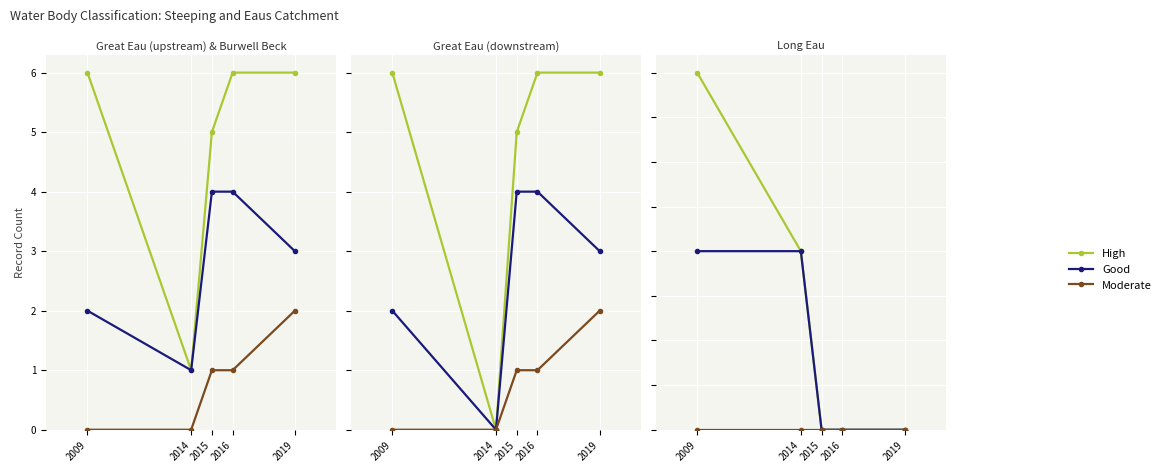

What is the total value across all series at 2014?

2